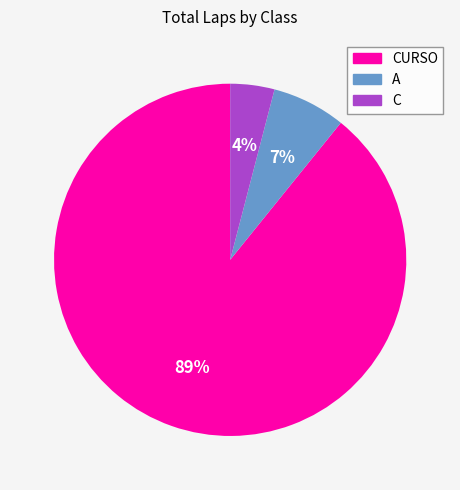

Is there a majority slice in this chart?

Yes